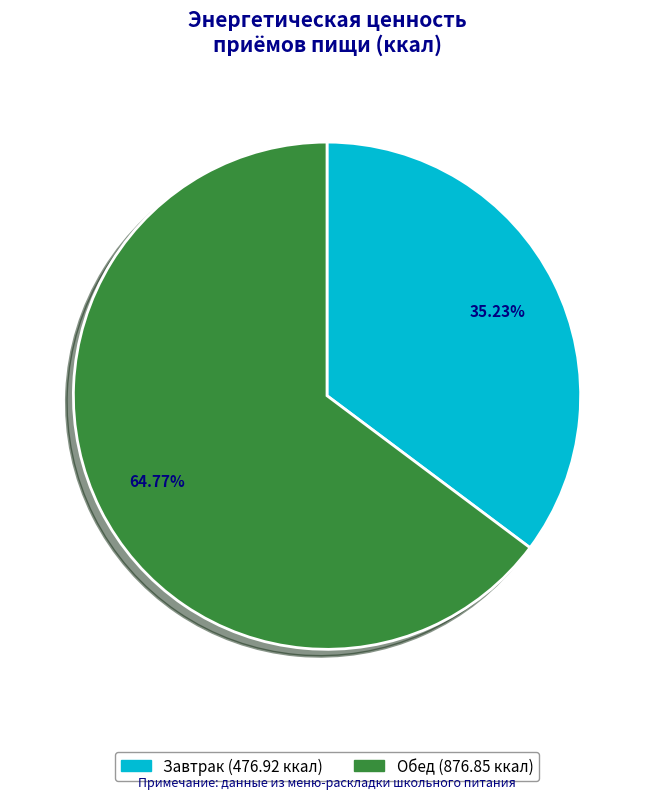

Is it true that Обед is 65% of the pie?

True